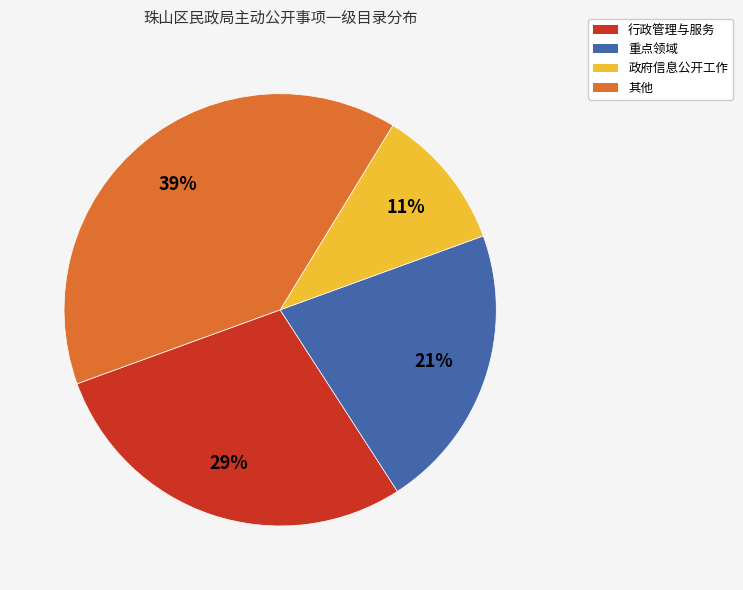

Combined, do 重点领域 and 其他 account for over 50%?

Yes